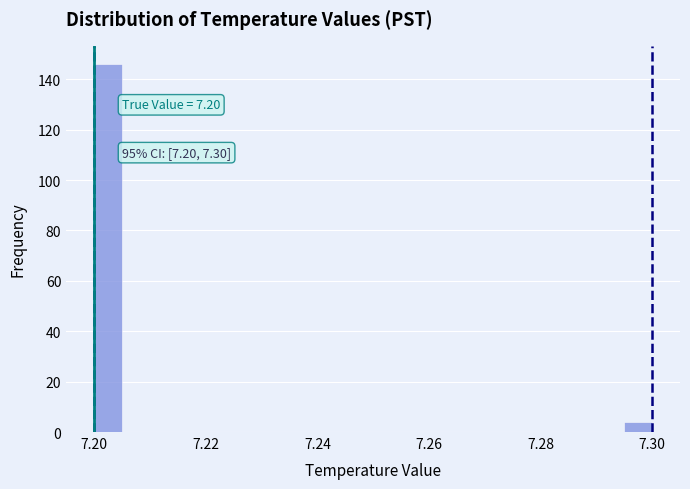

Around what value on the x-axis is the tallest bar? Give the approximate position of its centre, as read against the axis.

7.202